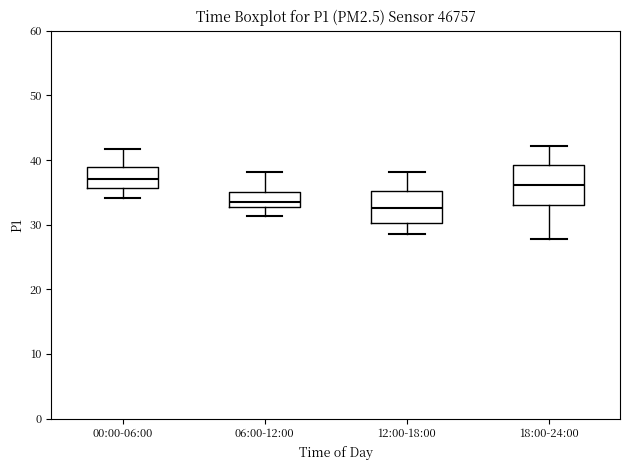

Reading left to right, transcribe this box plot: for each box, give where its median line is, the range the box spans, and where its two whiskers end, as read against the y-axis. The values are not printed on the chart, so give them approximately, as read against the axis.

00:00-06:00: median 37, box 36 to 39, whiskers 34 to 42
06:00-12:00: median 34, box 33 to 35, whiskers 31 to 38
12:00-18:00: median 33, box 30 to 35, whiskers 29 to 38
18:00-24:00: median 36, box 33 to 39, whiskers 28 to 42